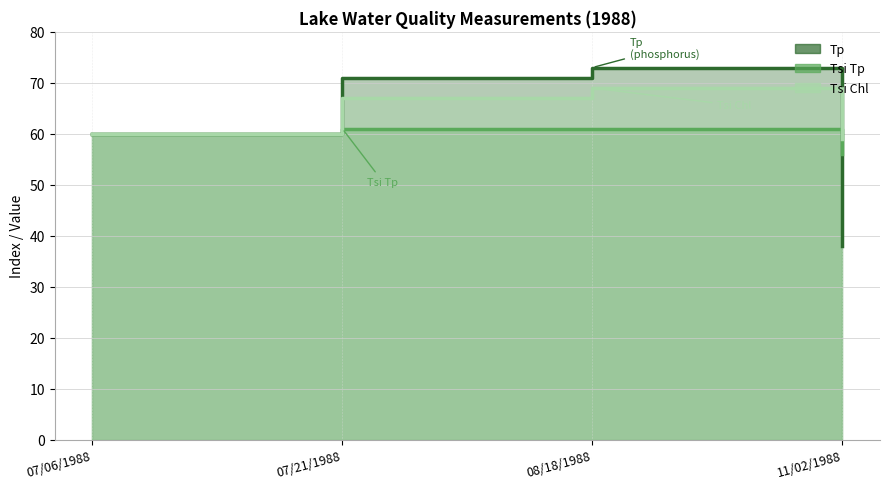

True or false: Tp and Tsi Chl cross at least once.

True